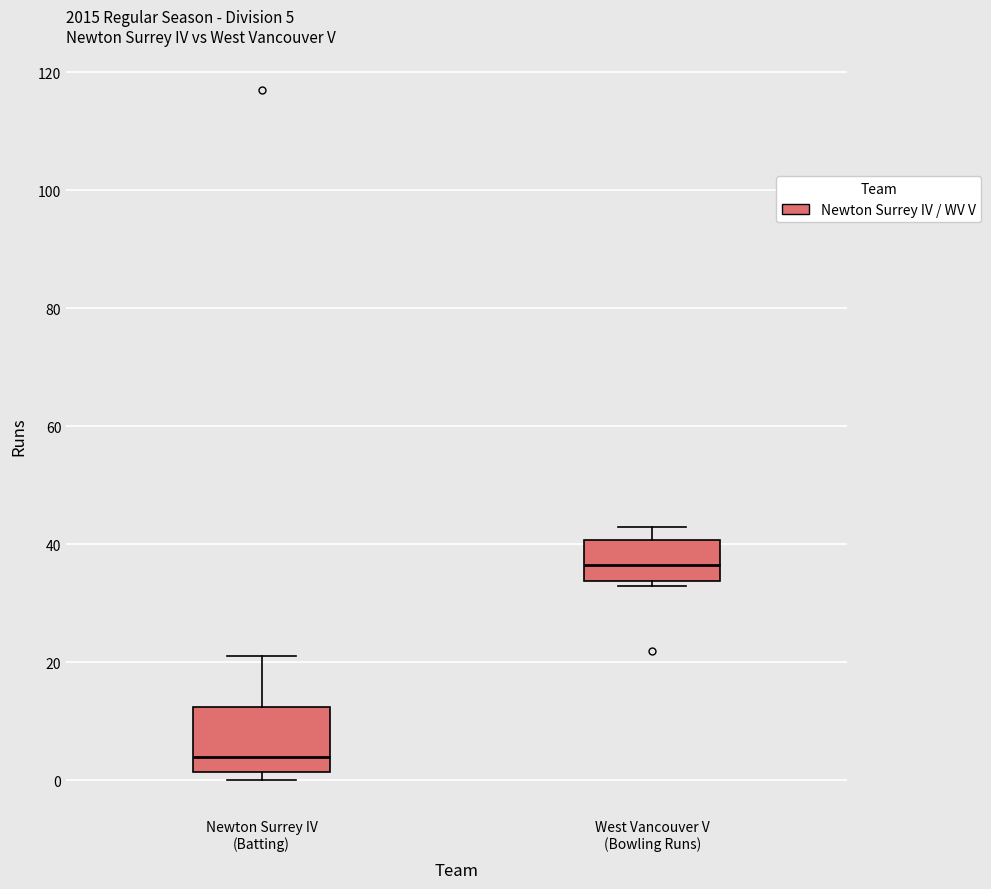

Which box has the lowest median line?

Newton Surrey IV (Batting)